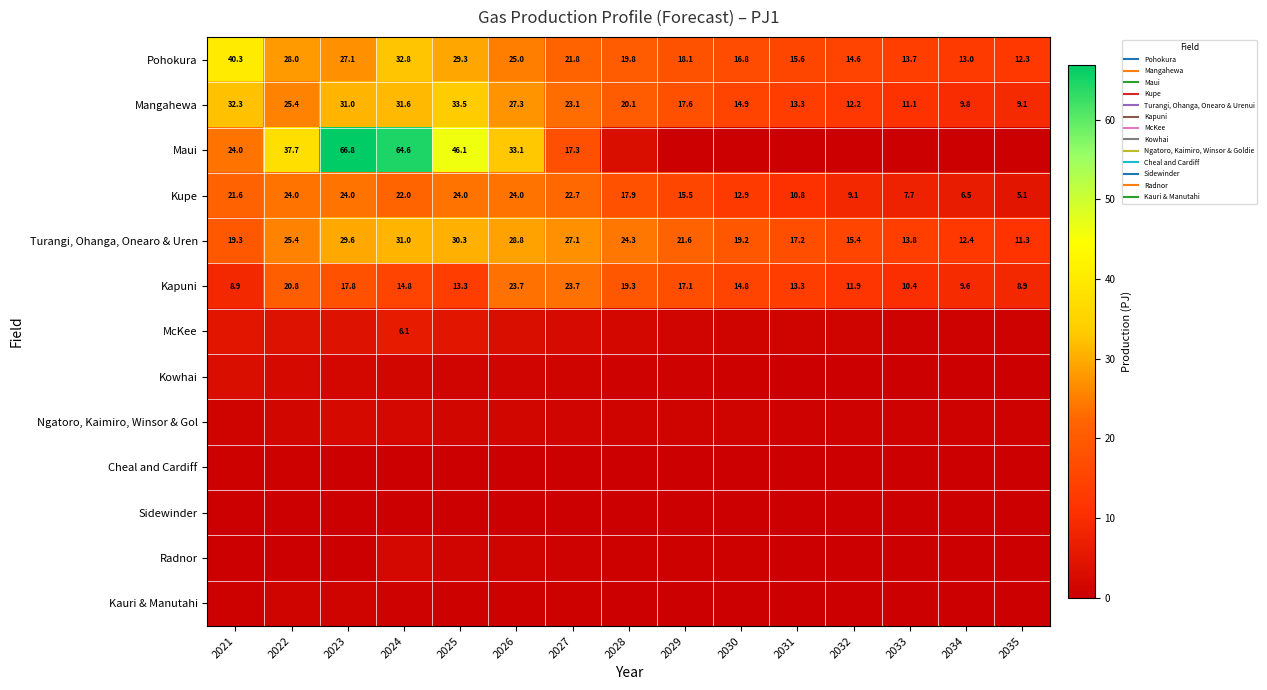

What is the total value across all series at 2033?

58.2